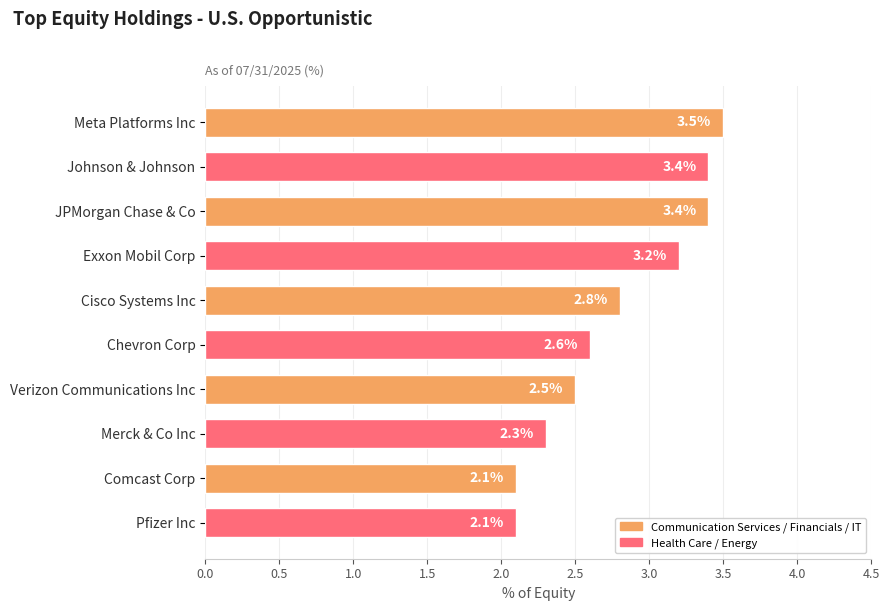

What is the maximum value shown in the chart?

3.5